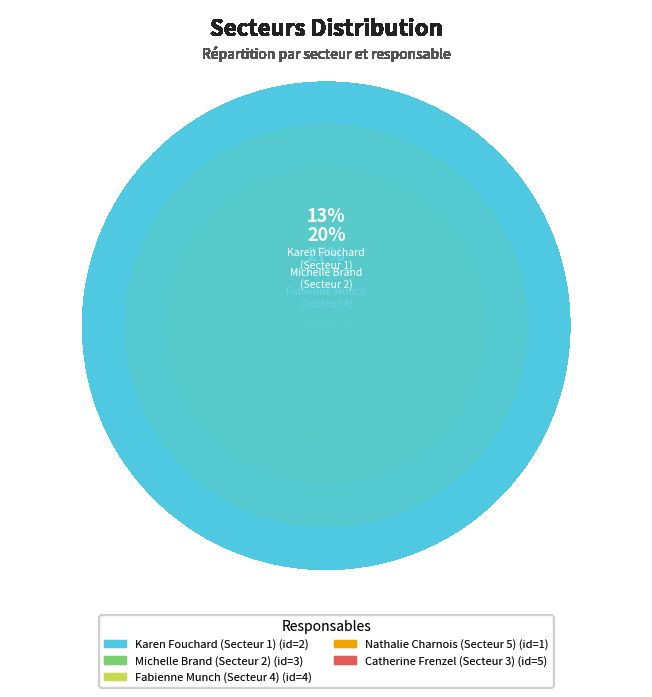

True or false: Karen Fouchard
(Secteur 1) accounts for 27% of the total.

False